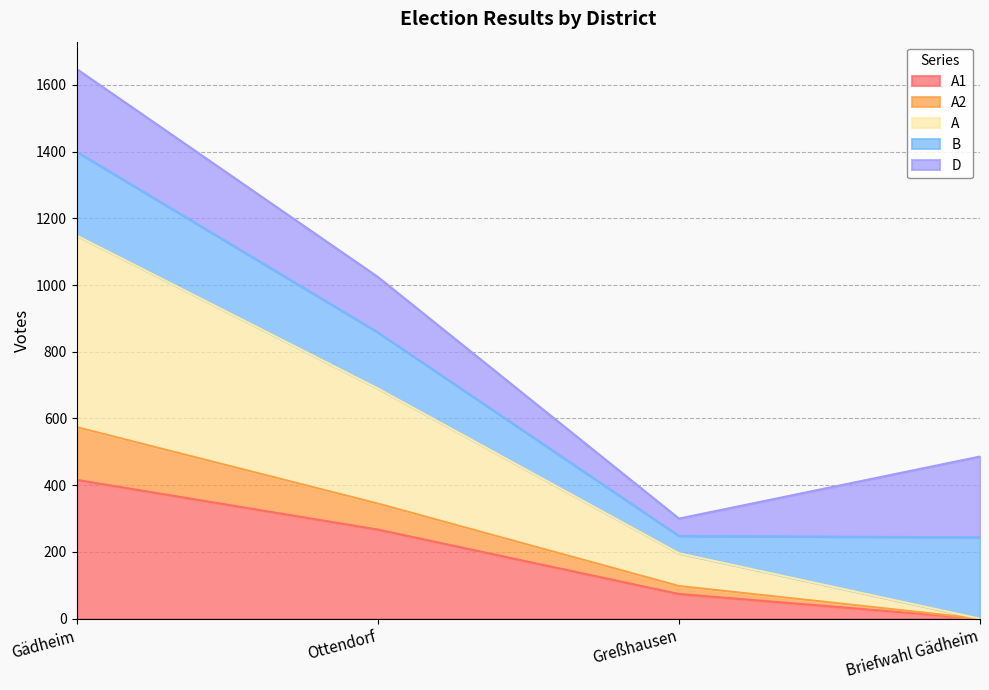

True or false: A1 and A2 intersect in this chart.

False